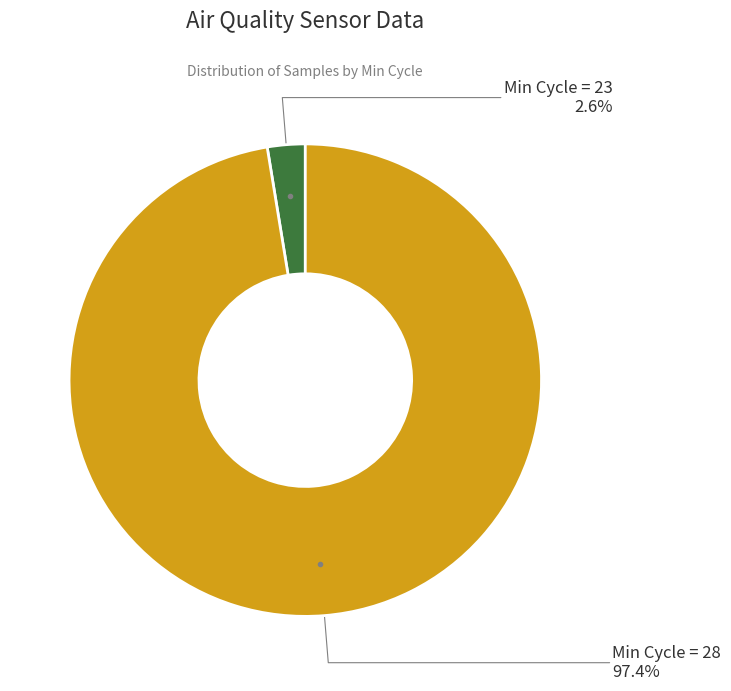

What percentage is NOT represented by Min Cycle = 23?

97.4%